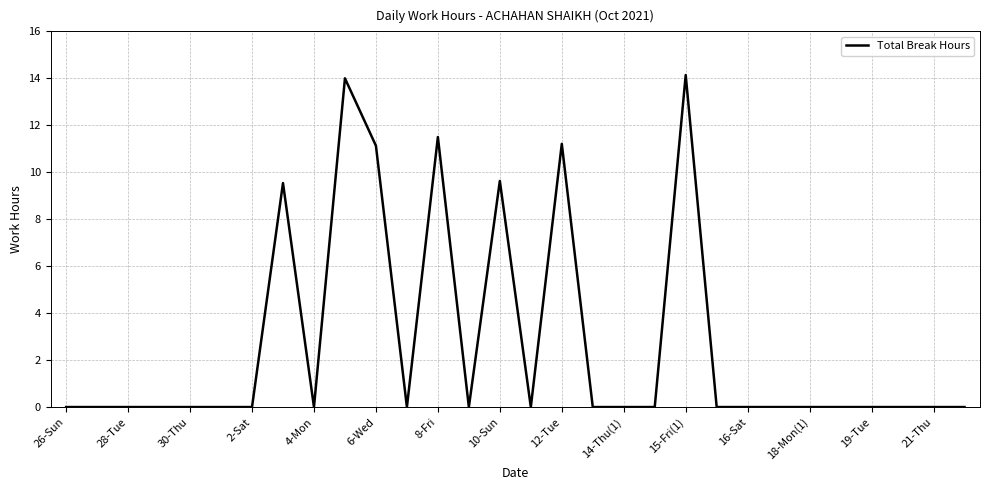

Does the chart have visible grid lines?

Yes